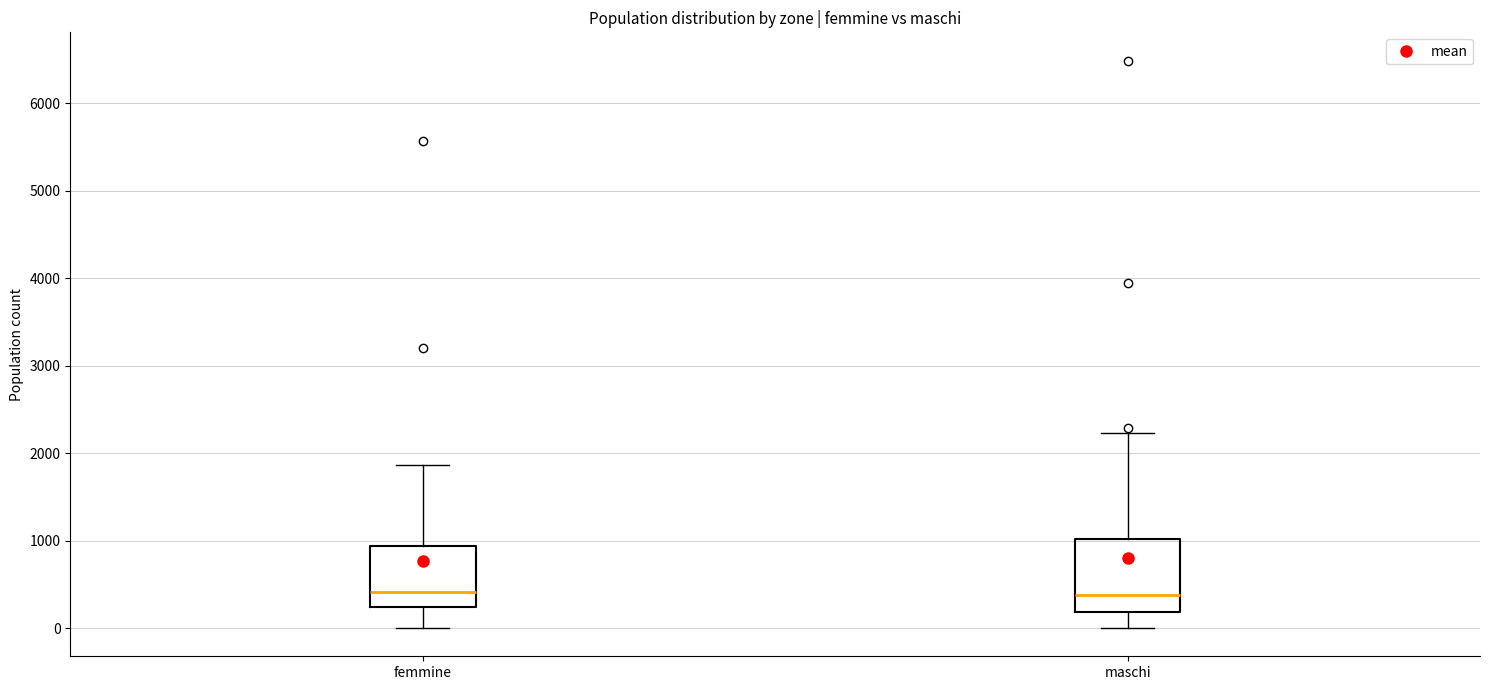

Reading left to right, read every box against the y-axis: the position of its median line, the range the box covers, and the ends of its whiskers. The values are not printed on the chart, so give them approximately, as read against the axis.

femmine: median 400, box 200 to 900, whiskers 0 to 1900
maschi: median 400, box 200 to 1000, whiskers 0 to 2200